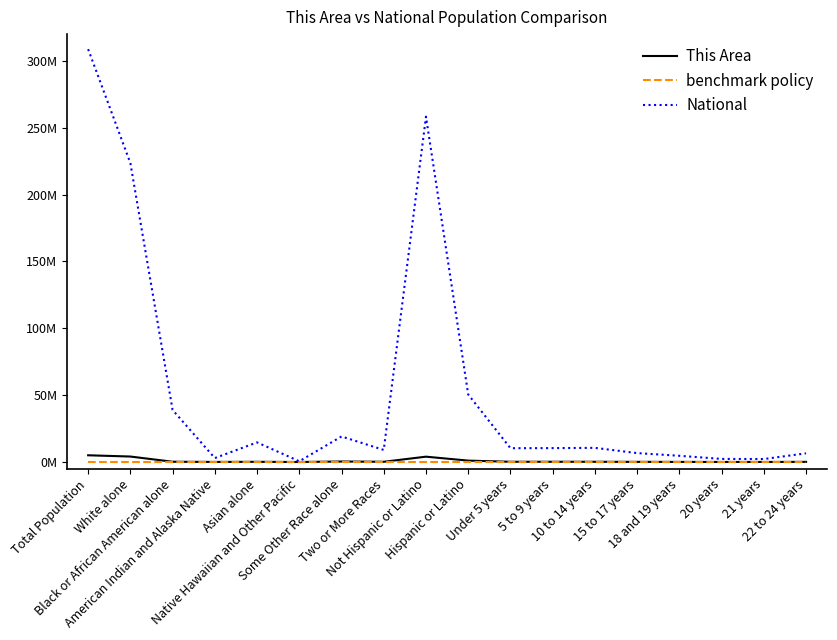

Does the chart have visible grid lines?

No